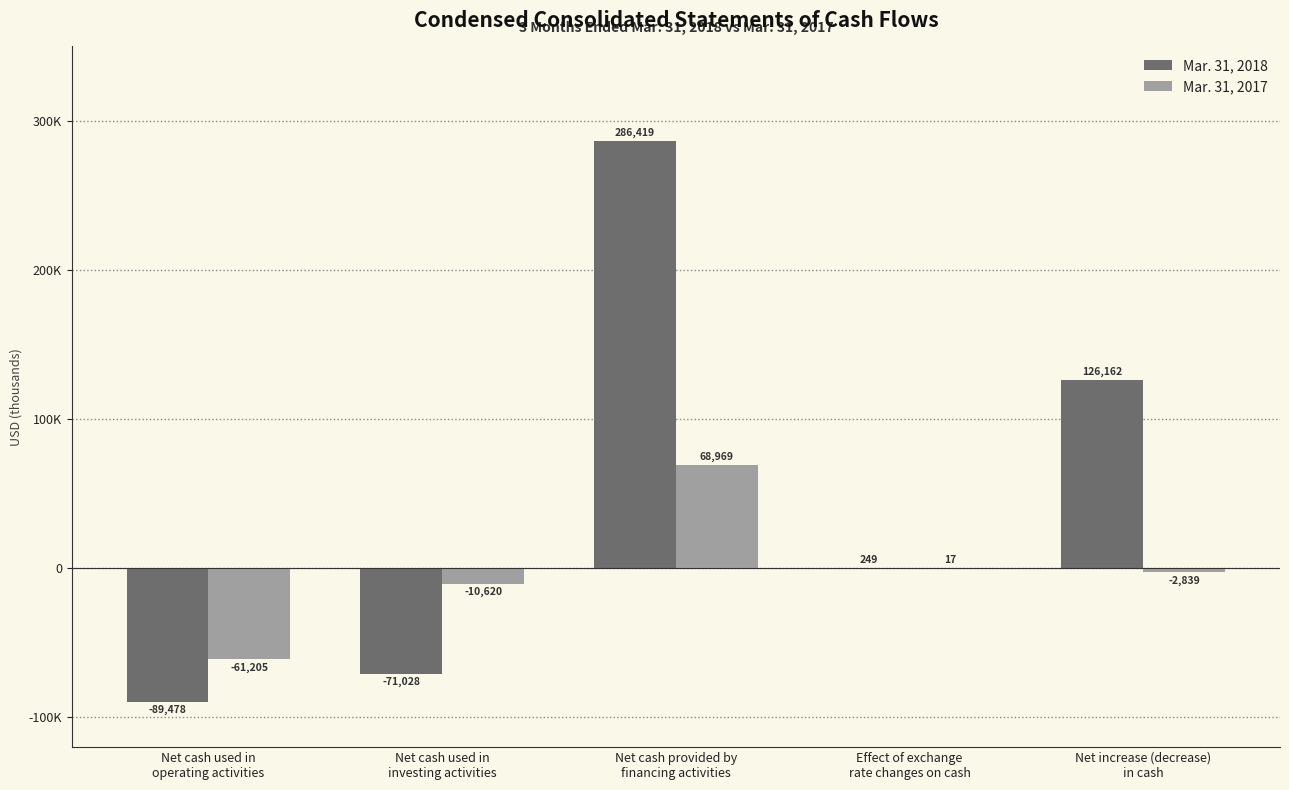

List the labels in order of Mar. 31, 2018 value, largest first.

Net cash provided by
financing activities, Net increase (decrease)
in cash, Effect of exchange
rate changes on cash, Net cash used in
investing activities, Net cash used in
operating activities